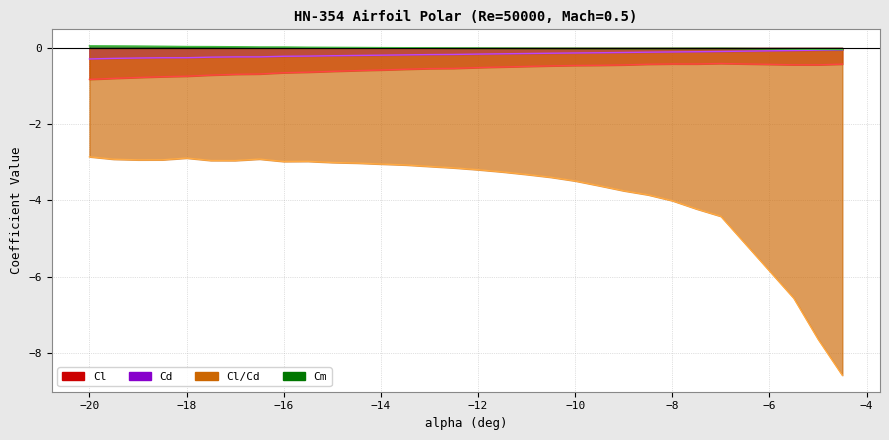

True or false: Cm and Cl/Cd intersect in this chart.

False